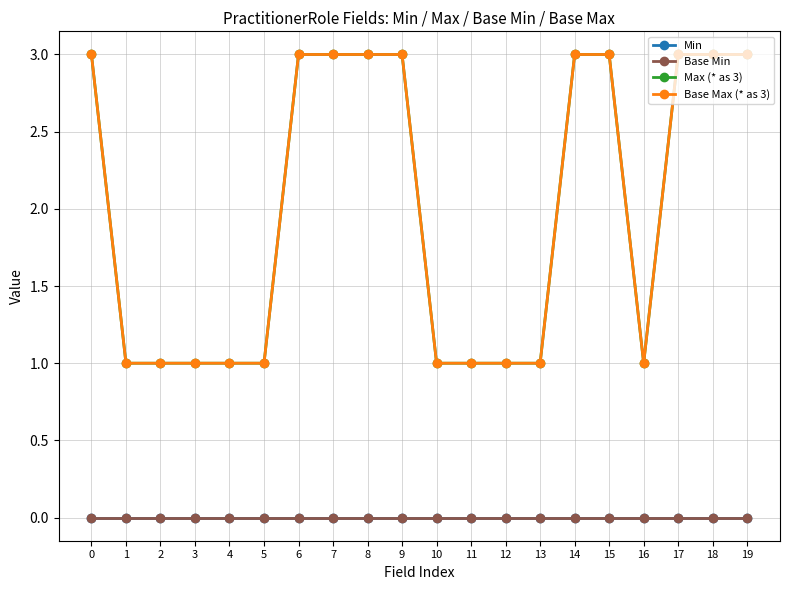

Reading left to right, list all the values displayed in this chart.

Min: 0=0	1=0	2=0	3=0	4=0	5=0	6=0	7=0	8=0	9=0	10=0	11=0	12=0	13=0	14=0	15=0	16=0	17=0	18=0	19=0
Base Min: 0=0	1=0	2=0	3=0	4=0	5=0	6=0	7=0	8=0	9=0	10=0	11=0	12=0	13=0	14=0	15=0	16=0	17=0	18=0	19=0
Max (* as 3): 0=3	1=1	2=1	3=1	4=1	5=1	6=3	7=3	8=3	9=3	10=1	11=1	12=1	13=1	14=3	15=3	16=1	17=3	18=3	19=3
Base Max (* as 3): 0=3	1=1	2=1	3=1	4=1	5=1	6=3	7=3	8=3	9=3	10=1	11=1	12=1	13=1	14=3	15=3	16=1	17=3	18=3	19=3